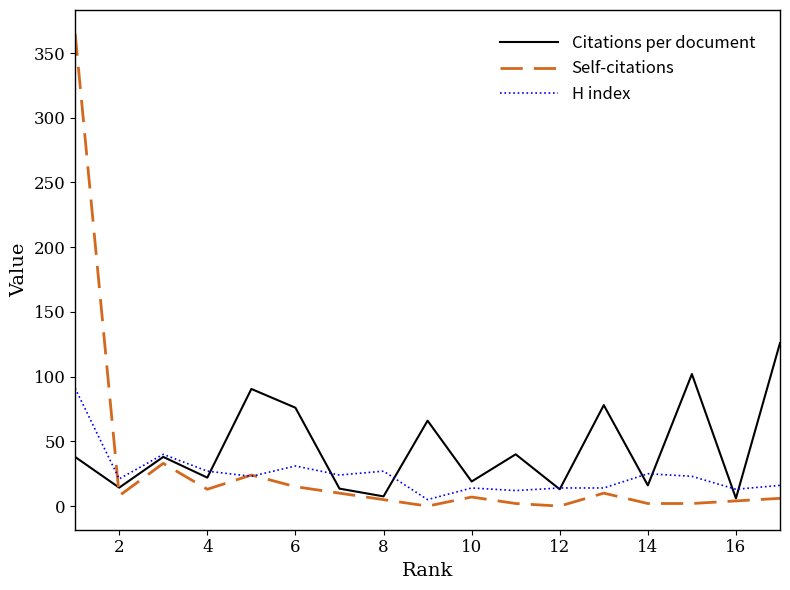

What is the difference between the second highest and minimum values in the Citations per document series?

96.0